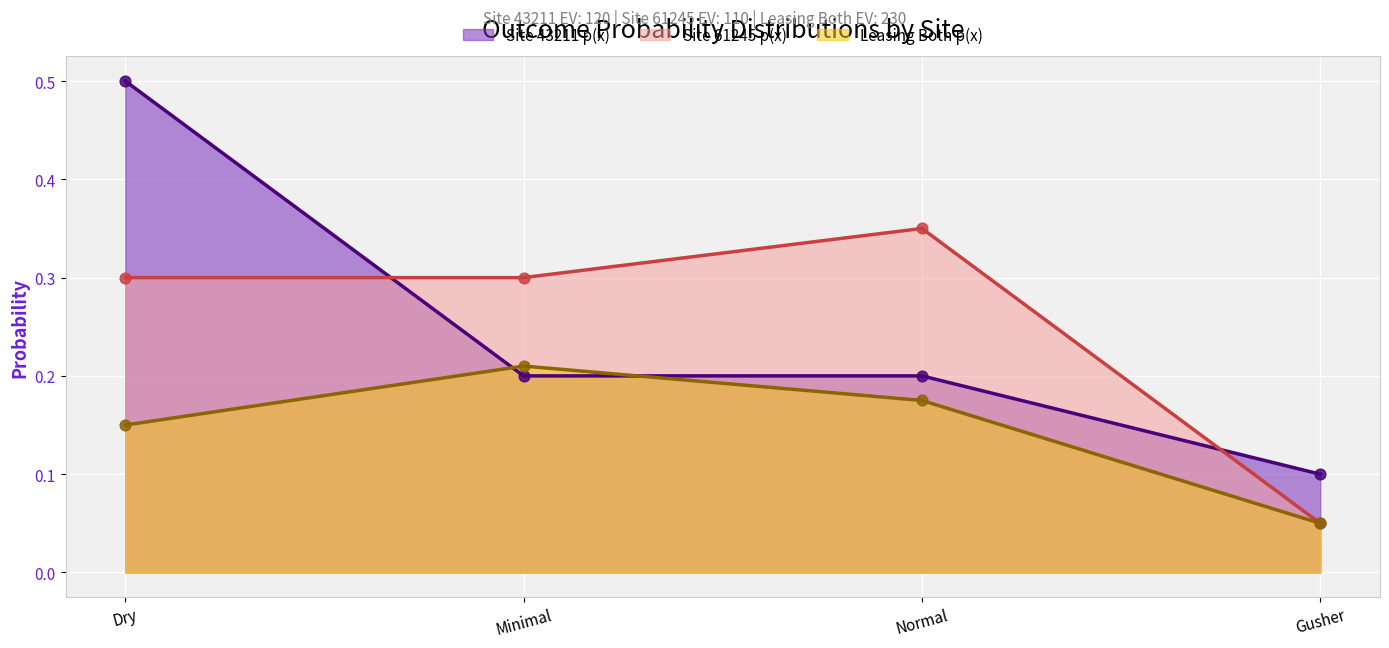

Which series reaches the minimum Y coordinate?

Site 61245 p(x)